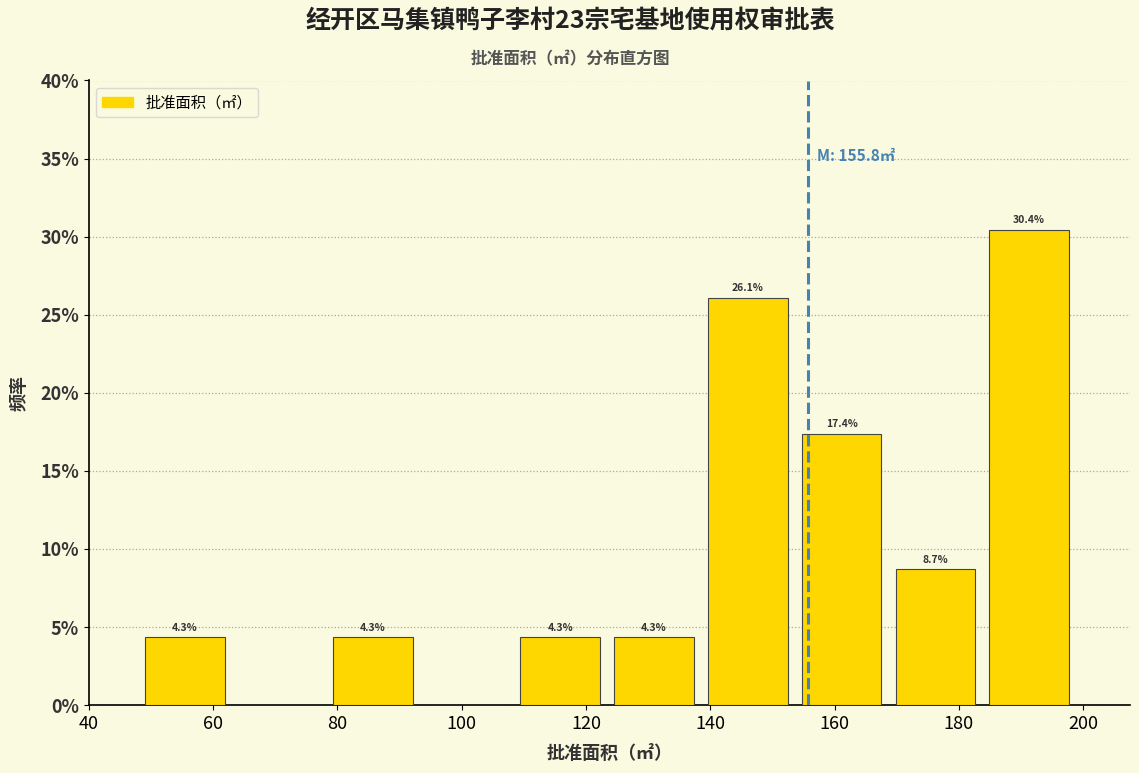

Over which range of the x-axis is the bar tallest?

184 to 200